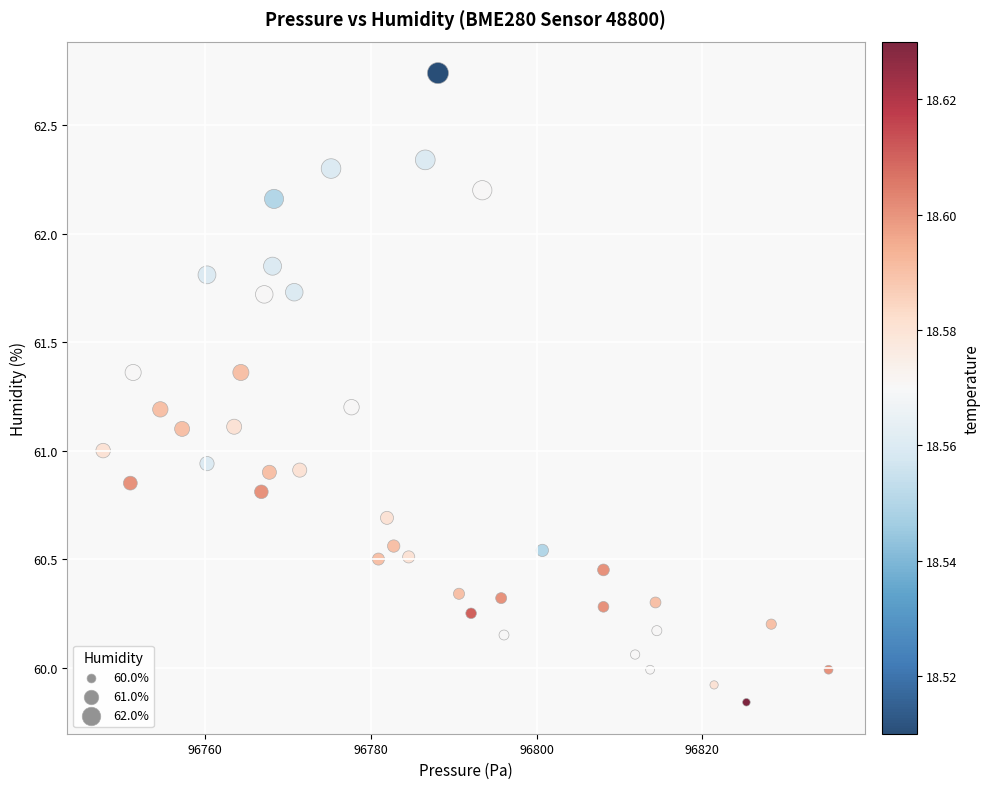

What is the range of X values (max minus min)?

87.5